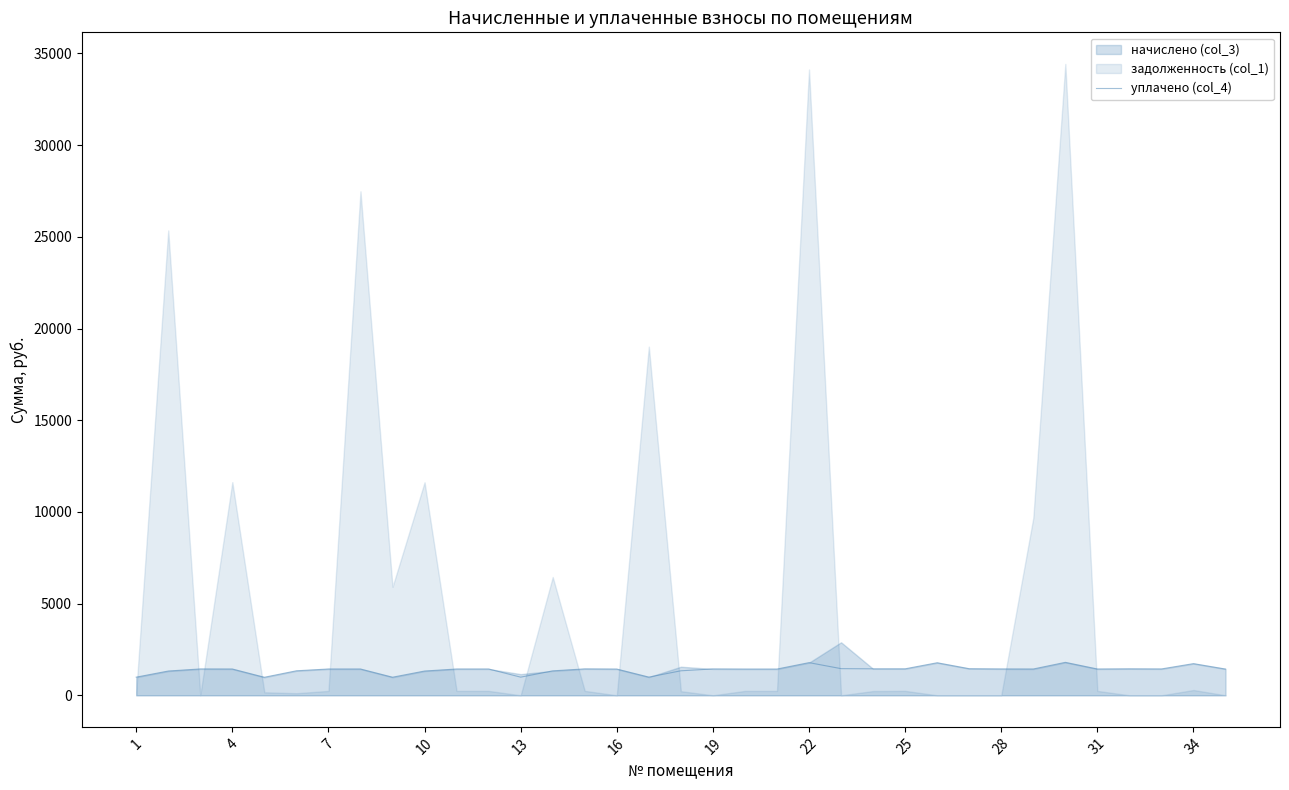

Which has a higher value, 19 or 17?

19